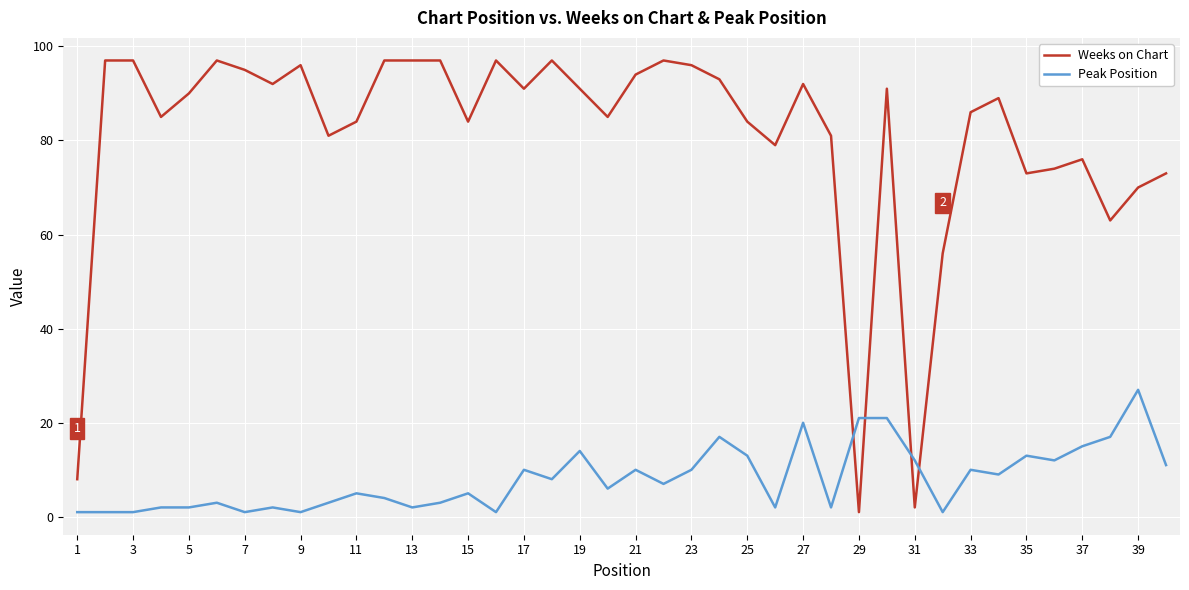

How many times do Peak Position and Weeks on Chart cross each other?

4